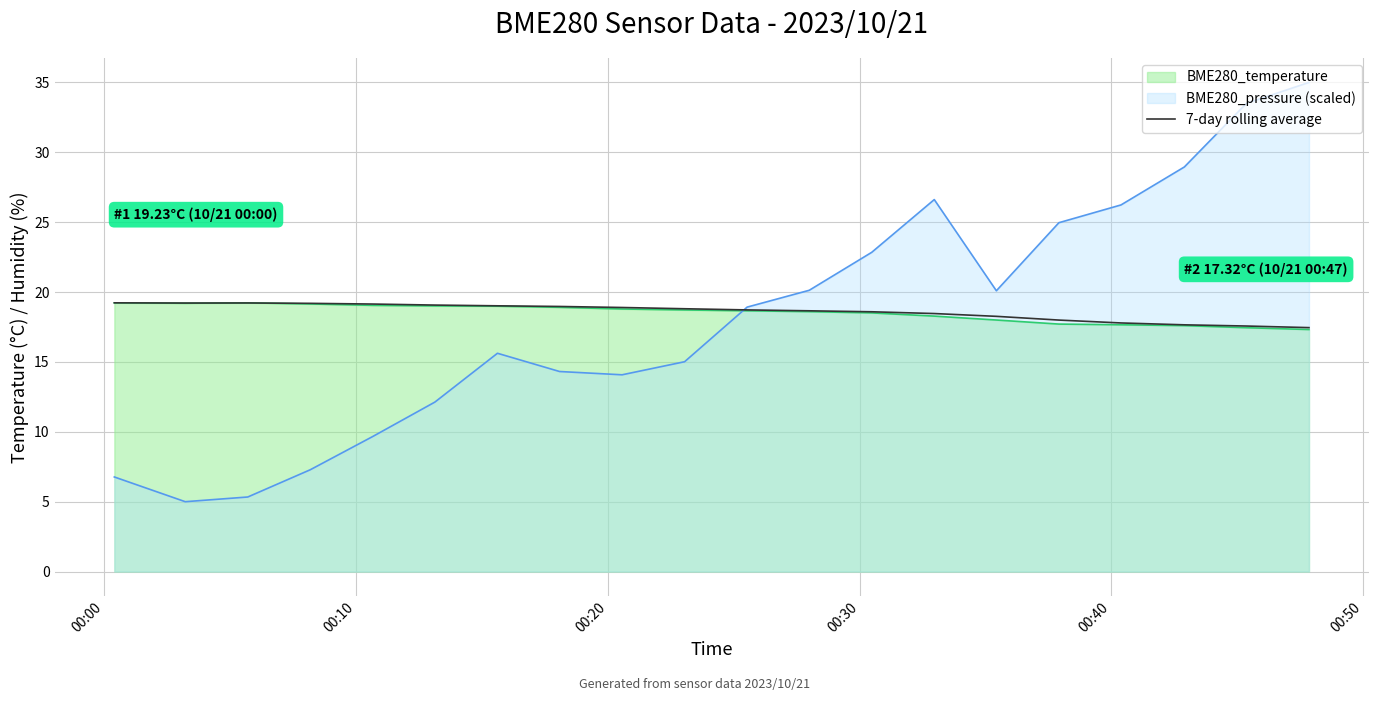

Which series has the widest spread of values?

BME280_pressure (scaled)